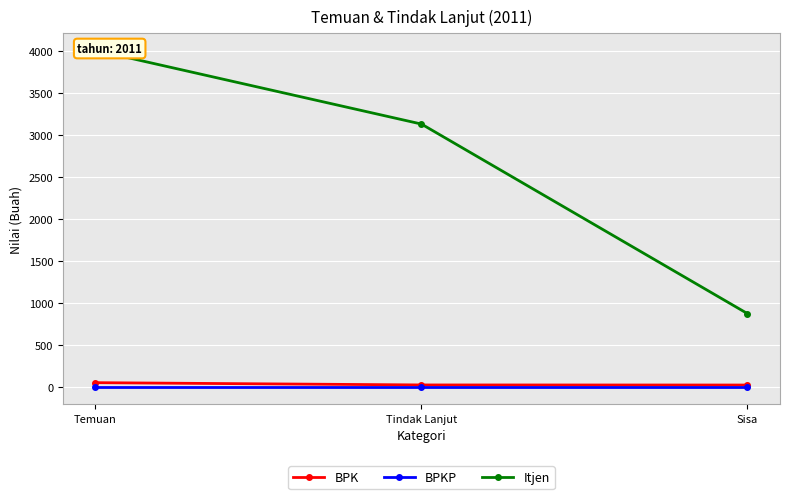

Is it true that BPK equals 14 at Temuan?

False